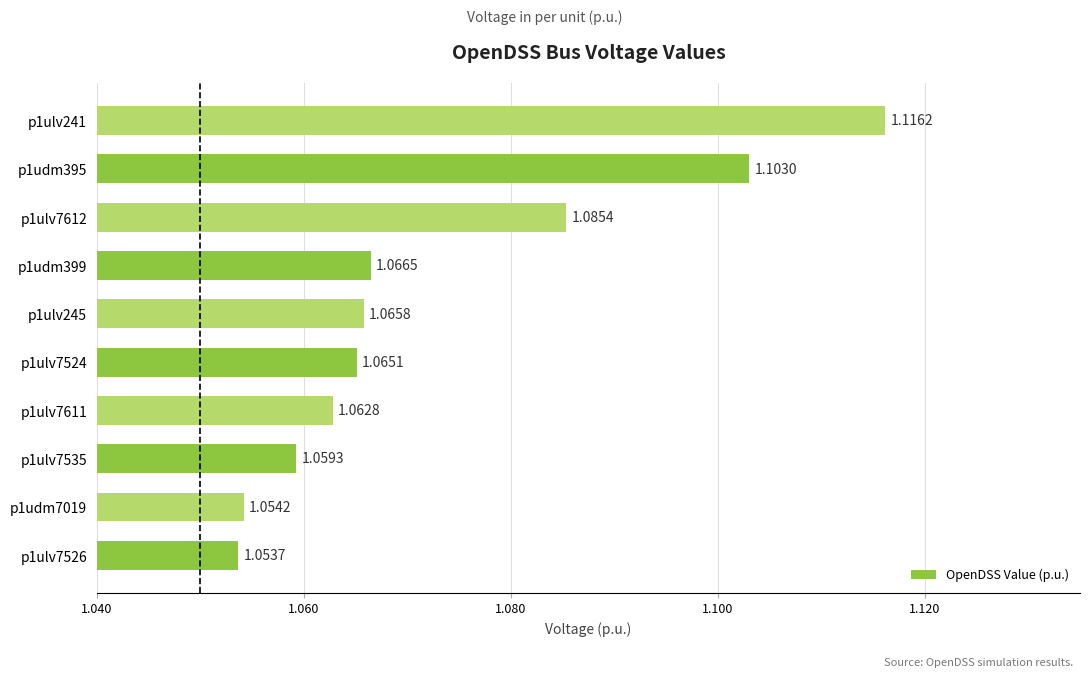

Rank the categories by value from highest to lowest.

p1ulv241, p1udm395, p1ulv7612, p1udm399, p1ulv245, p1ulv7524, p1ulv7611, p1ulv7535, p1udm7019, p1ulv7526